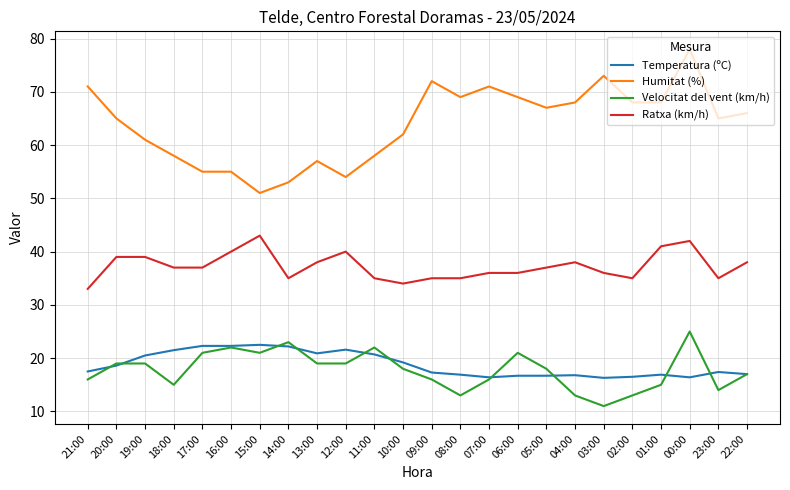

True or false: Temperatura (ºC) and Humitat (%) intersect in this chart.

False